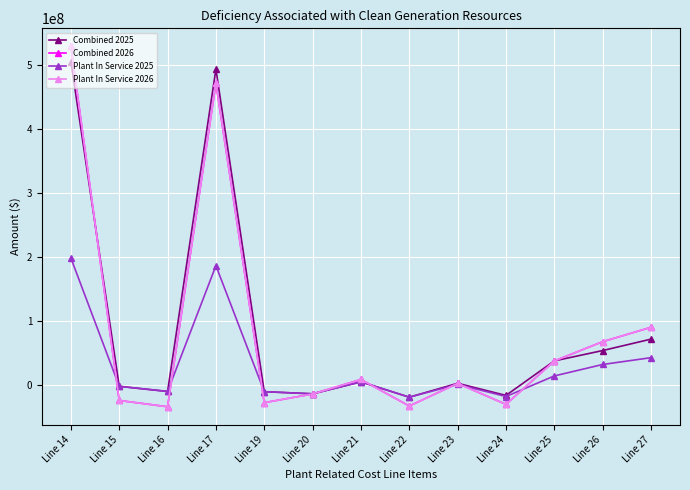

Is this an area chart (filled region under the line)?

No